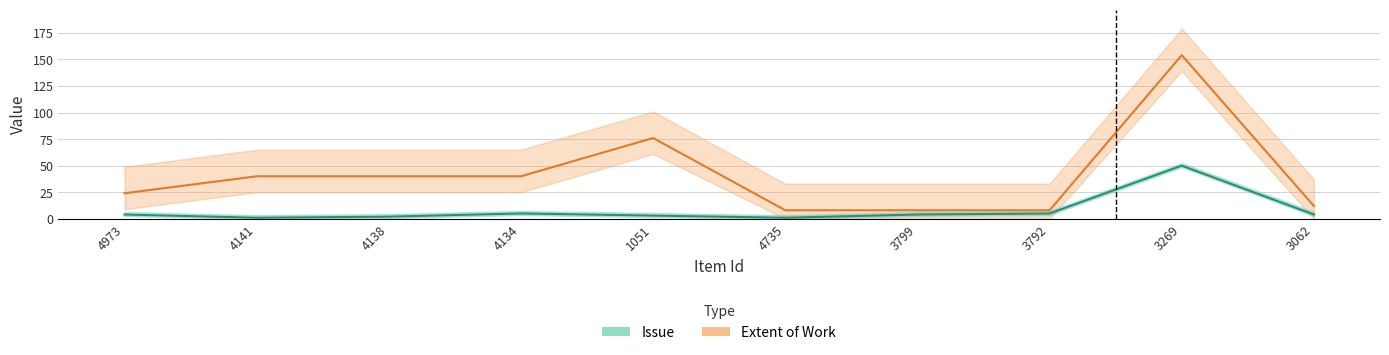

What is the difference between the maximum and minimum values in the Issue series?

49